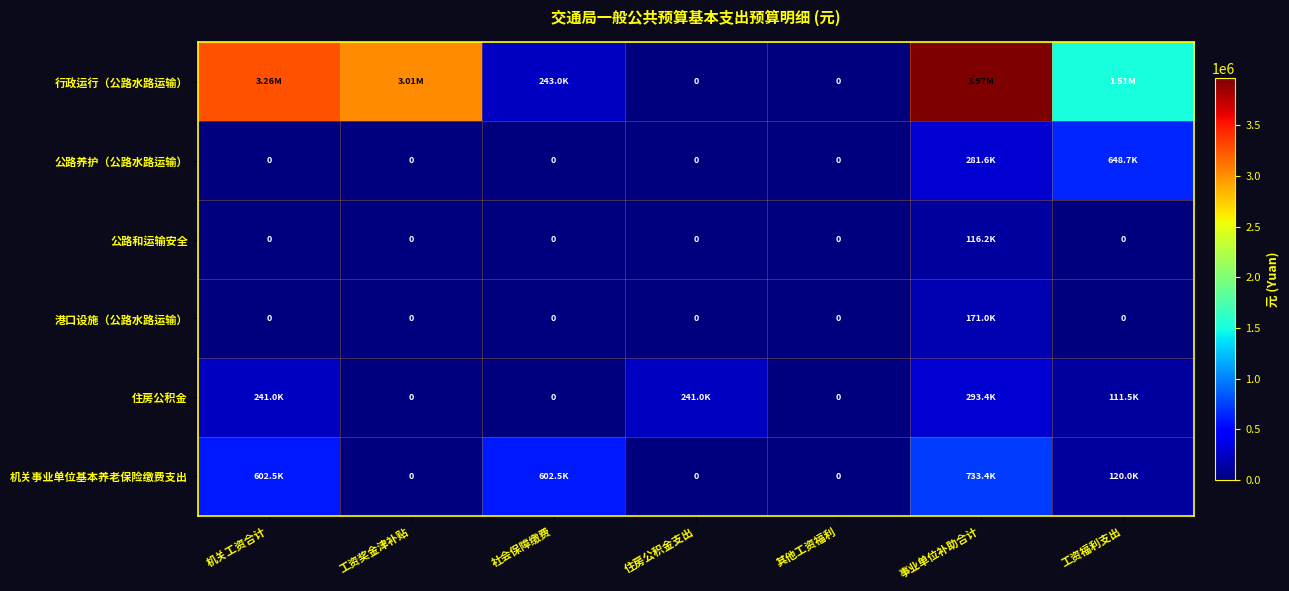

The 公路和运输安全 series shows 0.0 at 工资福利支出. True or false?

True